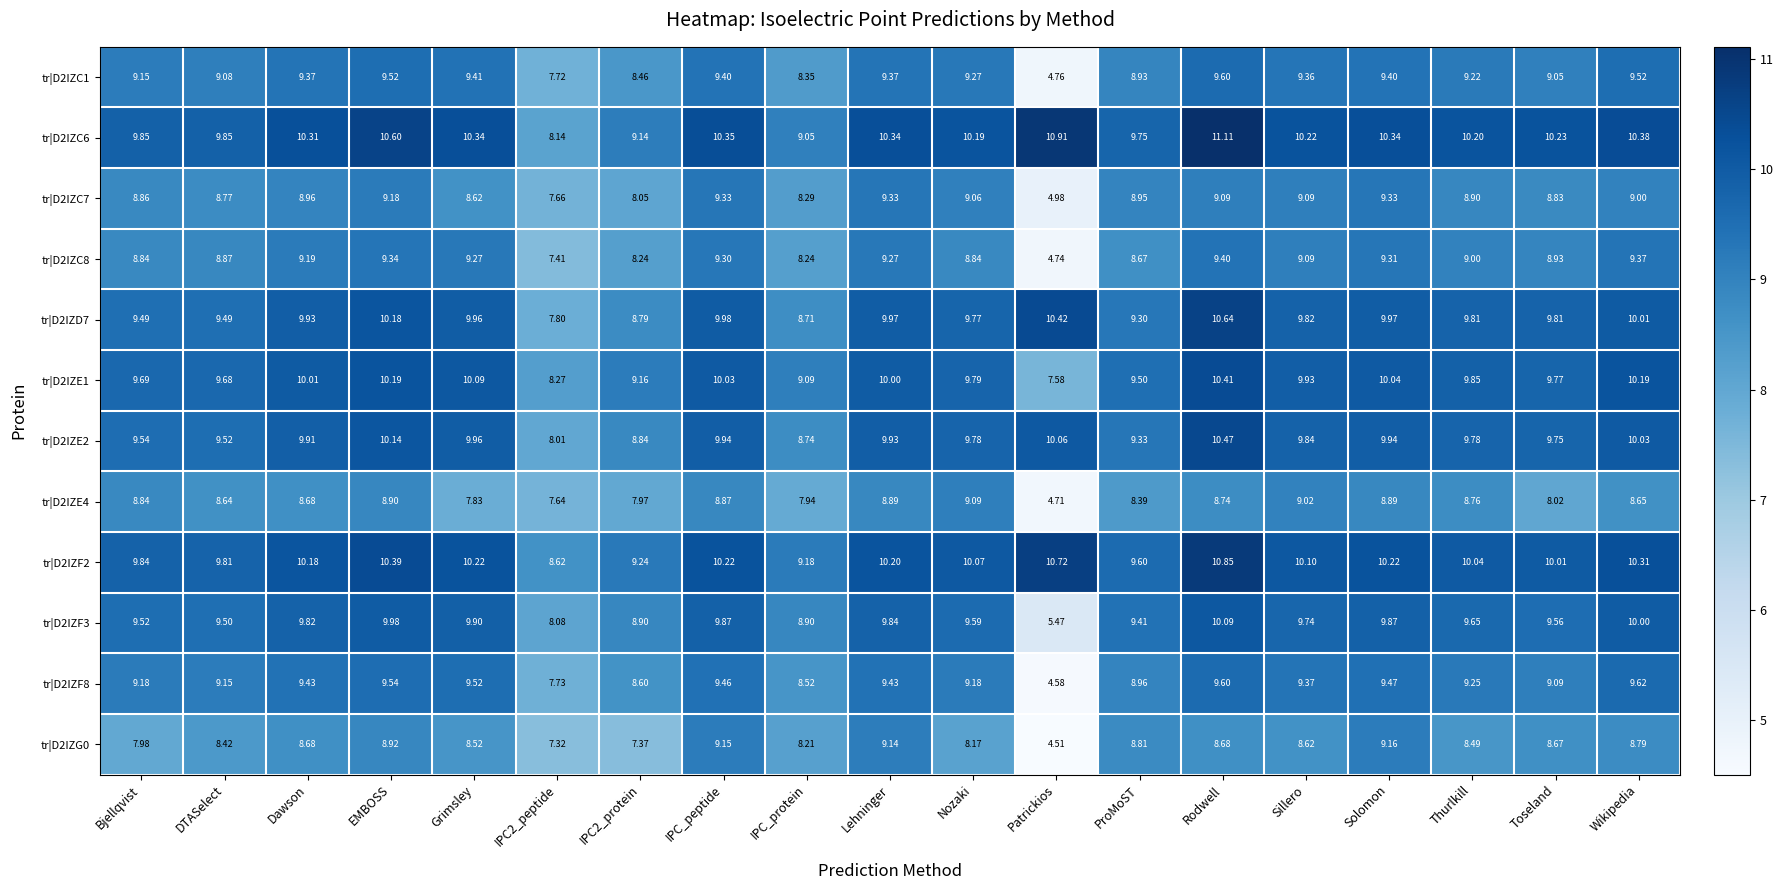

At which category is the sum across all series the highest?

Rodwell